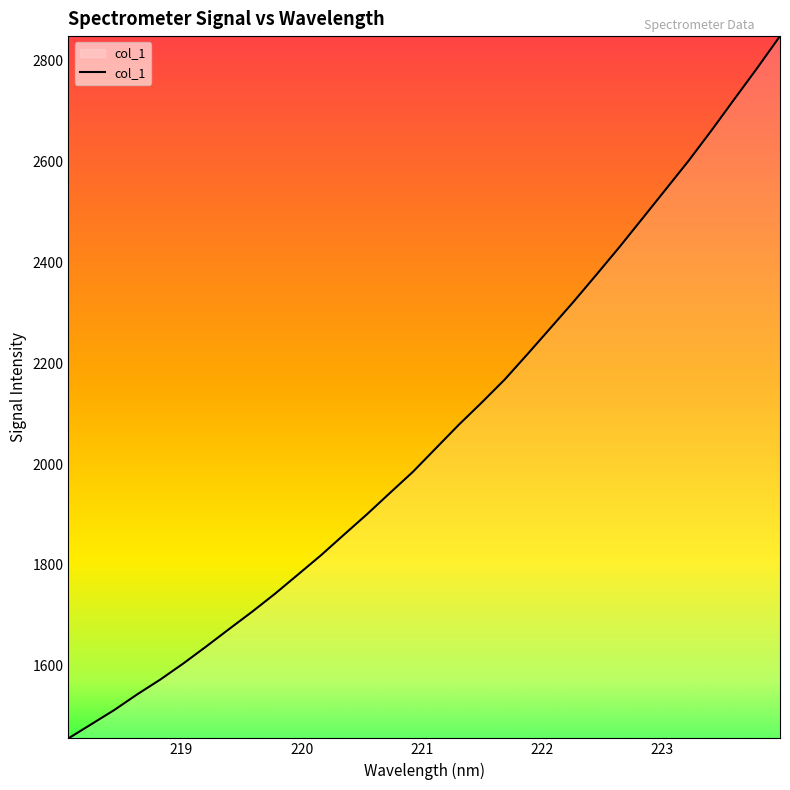

Reading left to right, what are all the values shown in this chart?

1456.4	1484.5	1512.7	1543.7	1573.0	1604.8	1638.5	1673.2	1707.4	1743.3	1781.2	1819.4	1860.2	1900.6	1942.8	1984.6	2031.3	2077.9	2122.0	2167.5	2218.2	2269.8	2321.6	2375.4	2430.0	2486.4	2543.2	2600.0	2660.2	2722.4	2784.2	2847.9